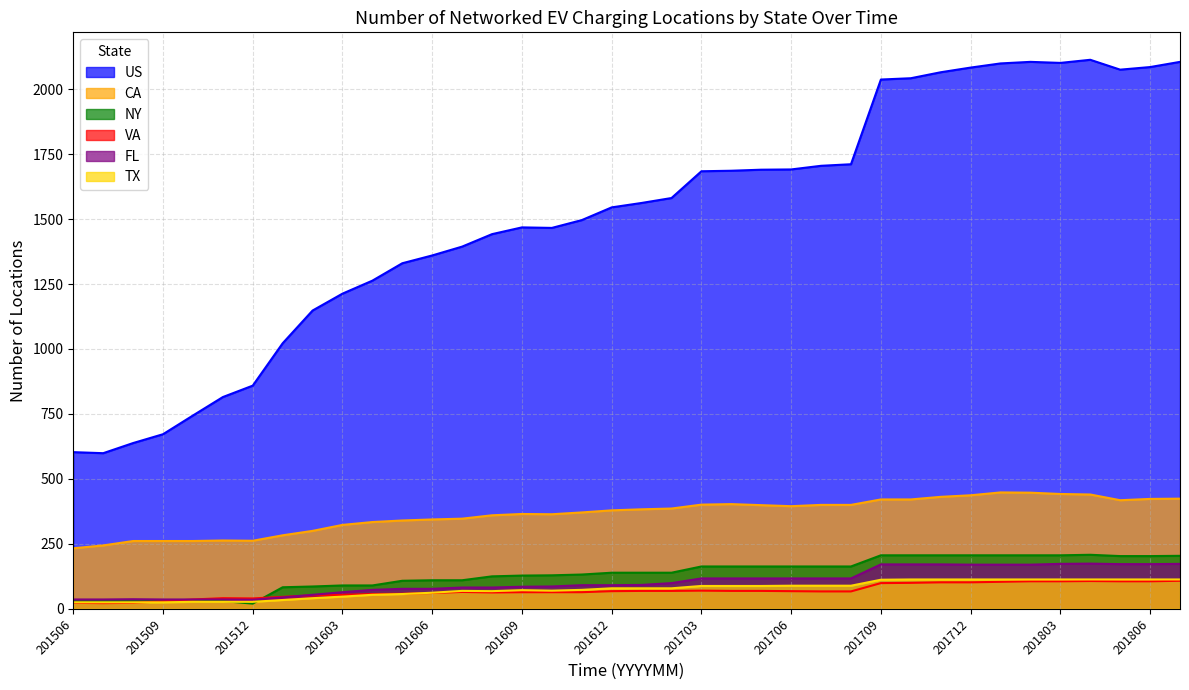

What is the minimum value shown in the chart?

20